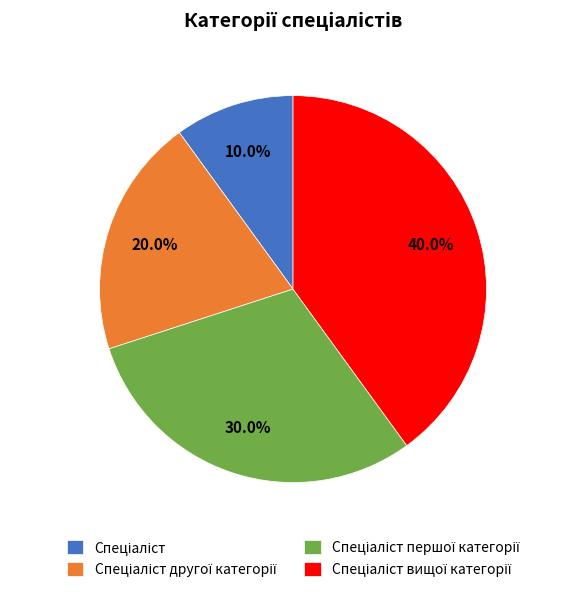

How many slices are in this pie chart?

4